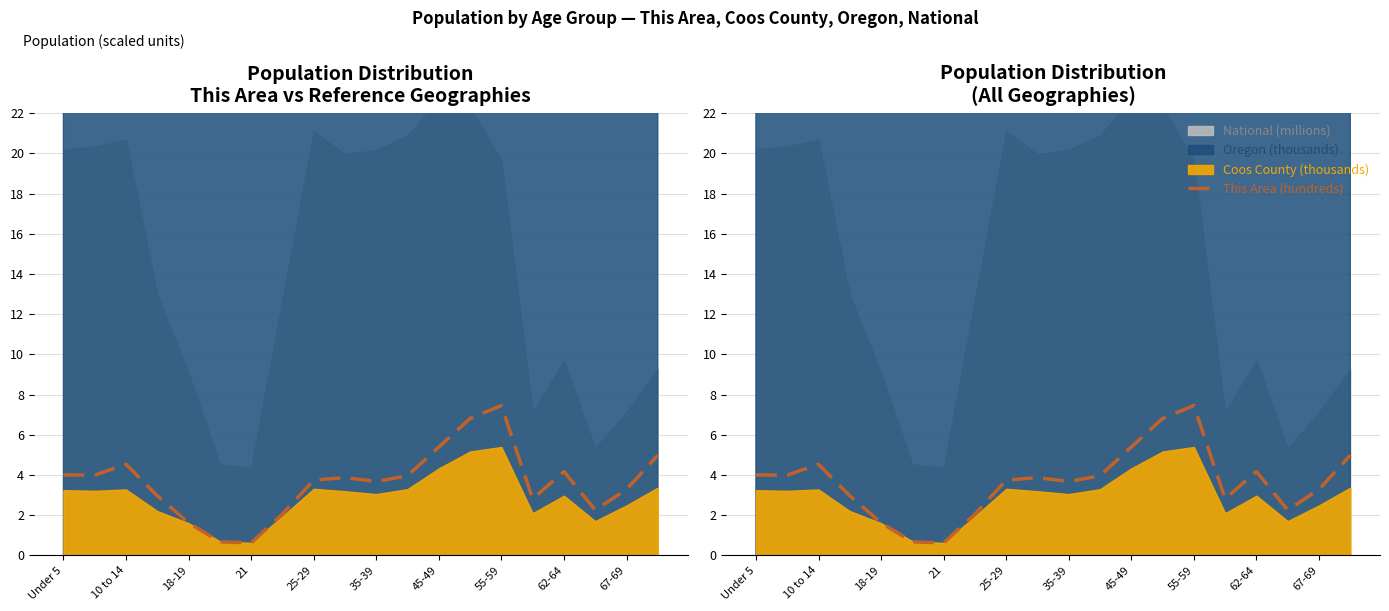

Which has a higher value, 17 or 35-39?

17